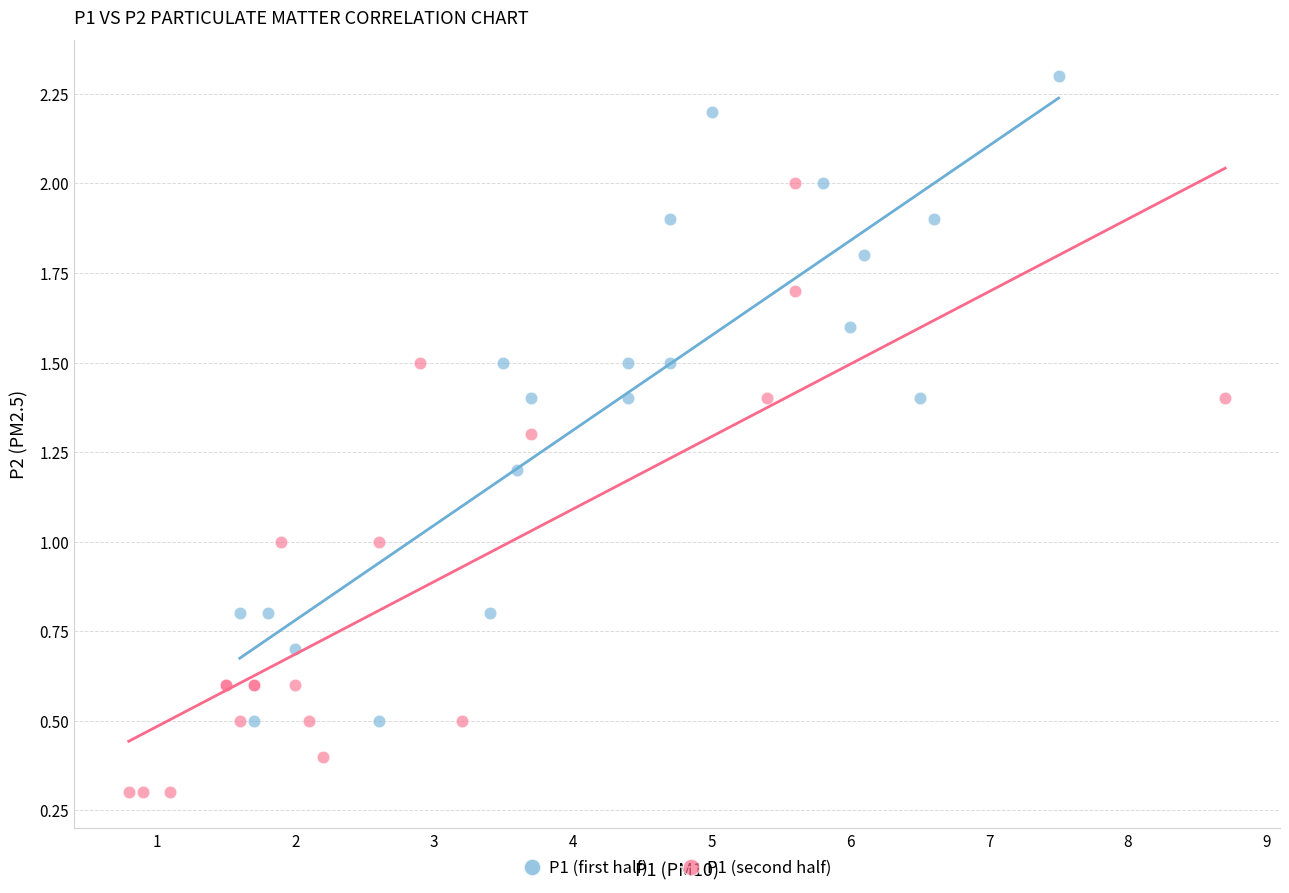

Which series contains the lowest Y value?

P1 (second half)